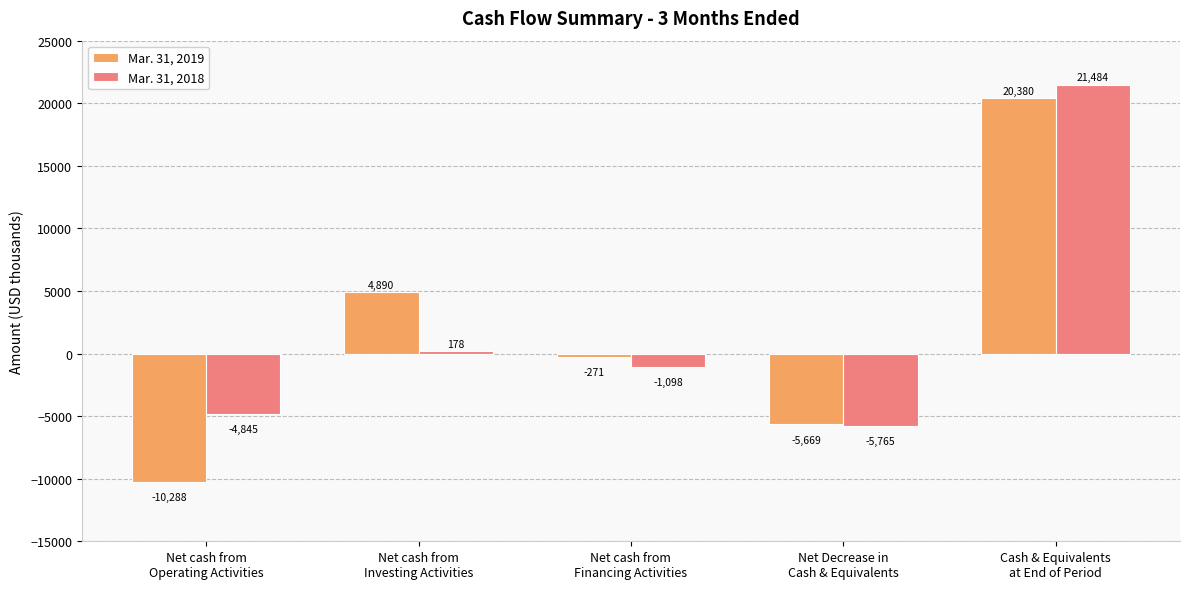

At which label does Mar. 31, 2019 reach its peak?

Cash & Equivalents
at End of Period